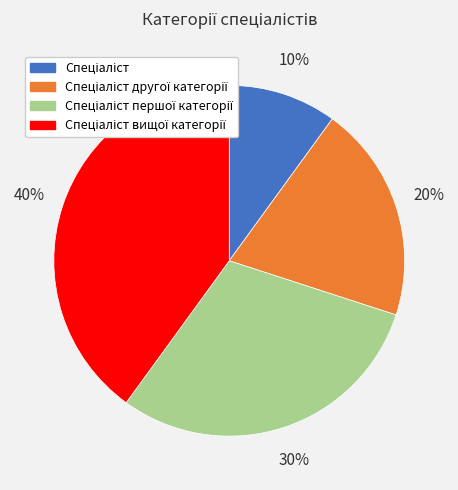

Is there a majority slice in this chart?

No